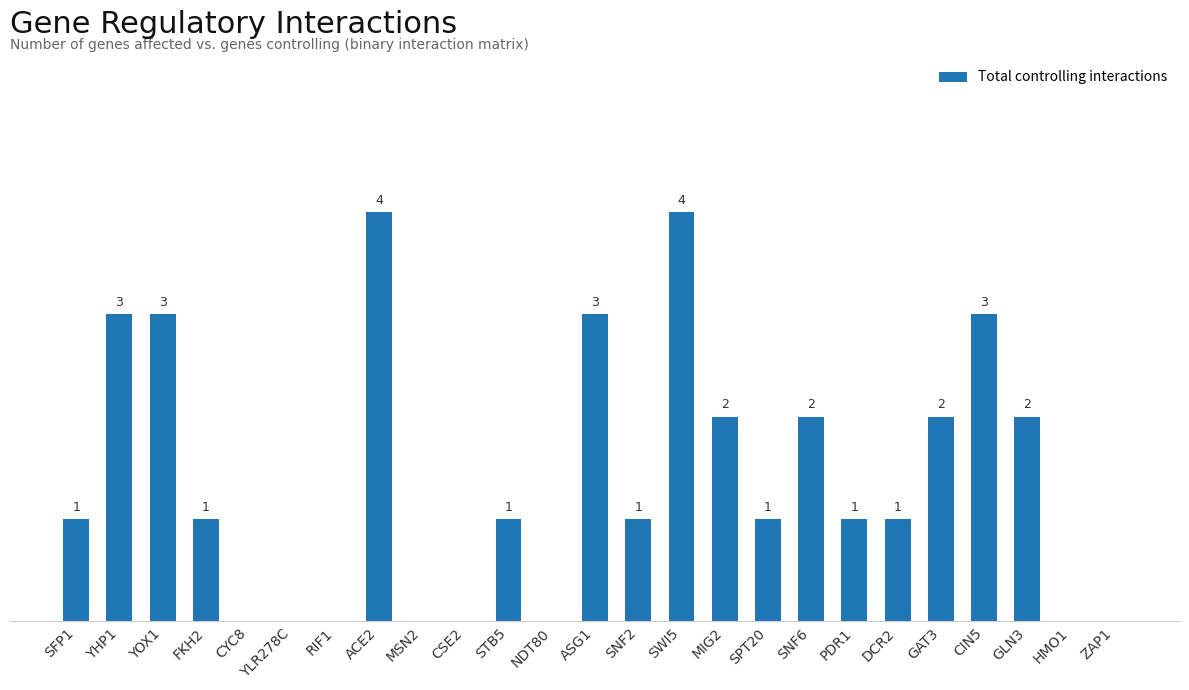

Which has a higher value, PDR1 or SNF6?

SNF6